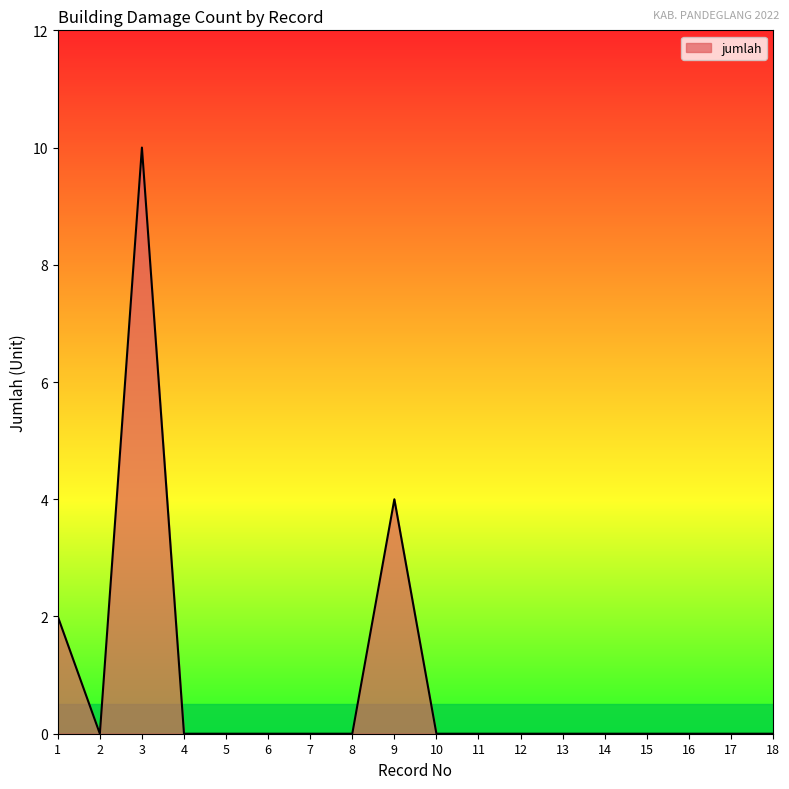

At which category does the chart reach its peak across all series?

3